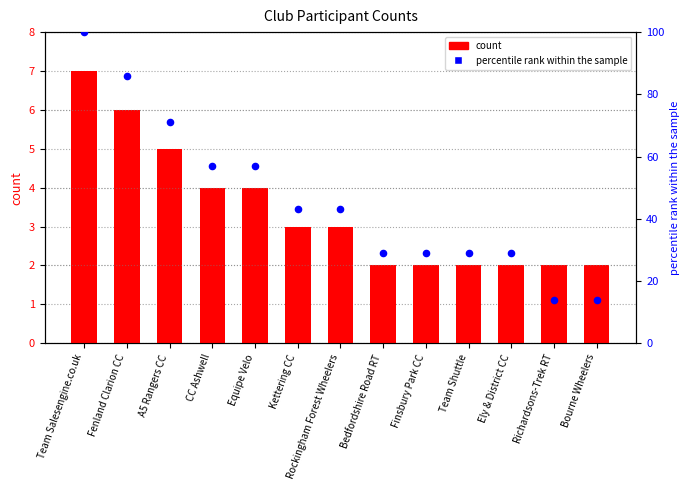

At which category is the sum across all series the highest?

Team Salesengine.co.uk